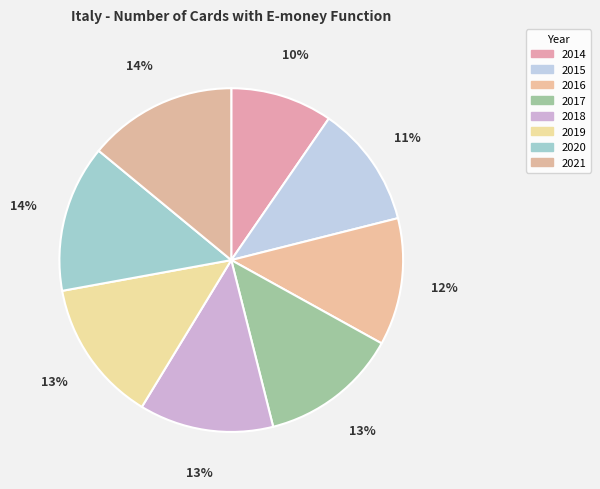

What percentage do 2018 and 2021 together represent?

26.6%